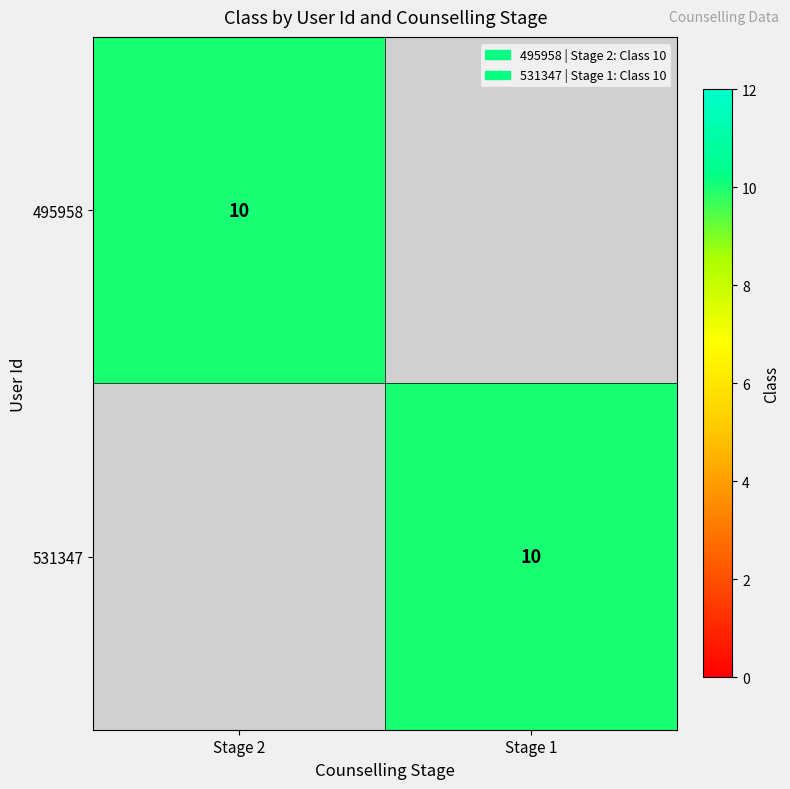

What is the sum of all 495958 values?

10